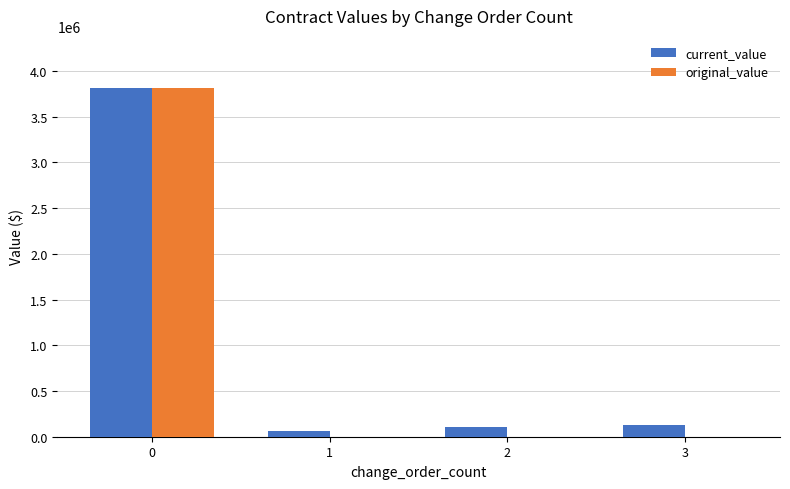

Is the value of current_value at 2 greater than the value of original_value at 3?

Yes